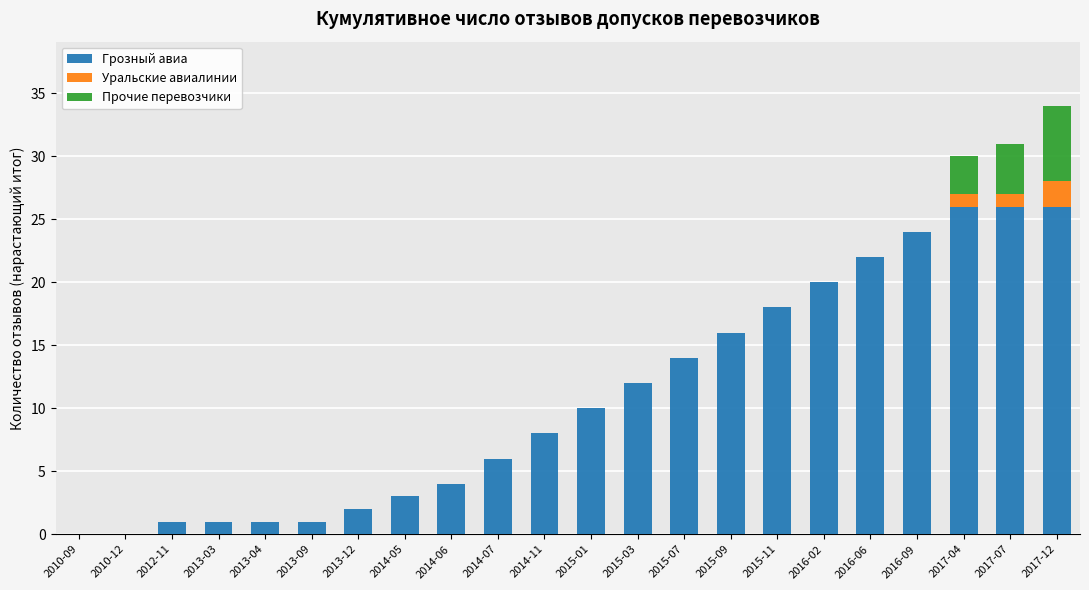

Is it true that Грозный авиа equals 22 at 2016-06?

True